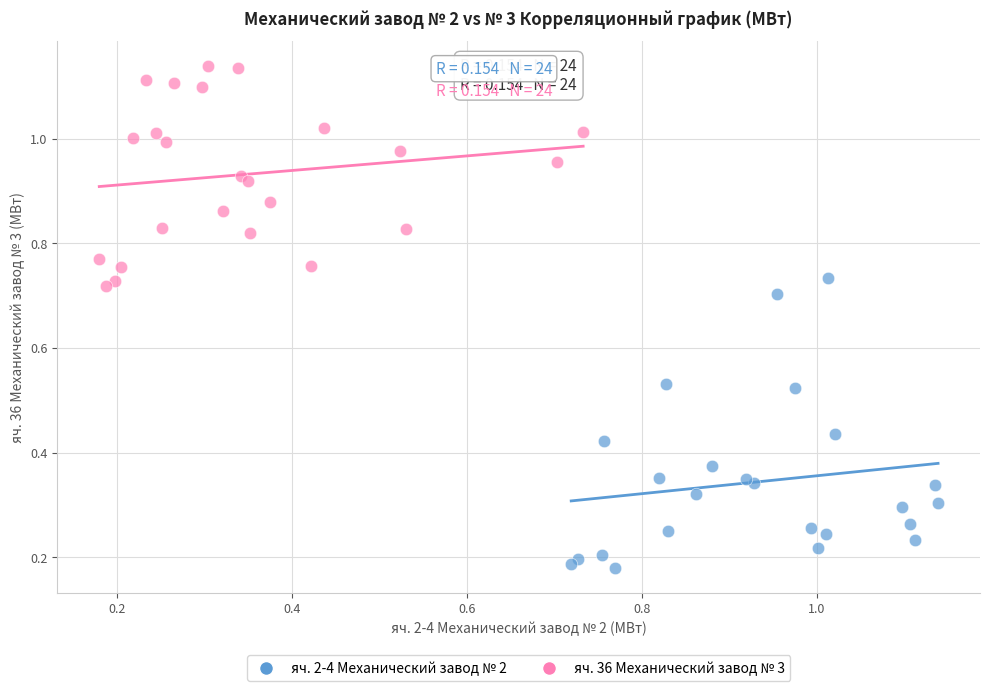

Which series has the largest Y range (max minus min)?

яч. 2-4 Механический завод № 2